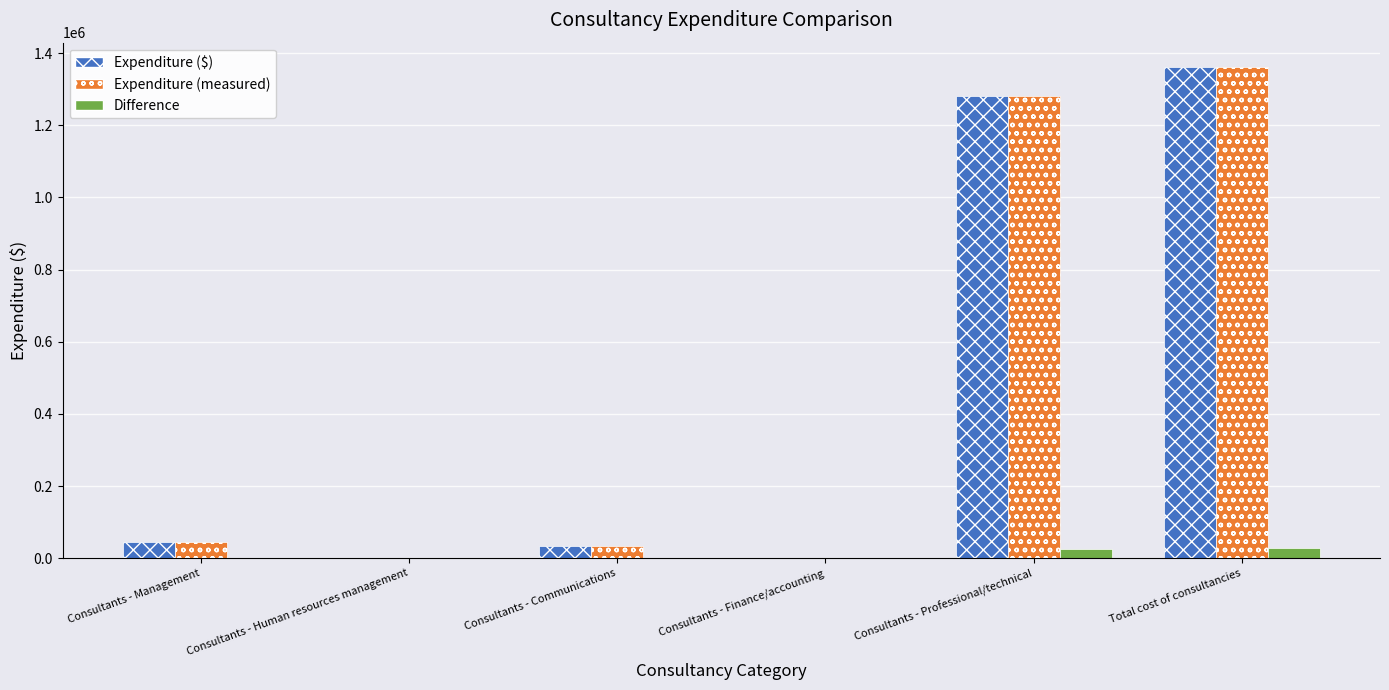

What is the average value of the Expenditure ($) series?

453617.2